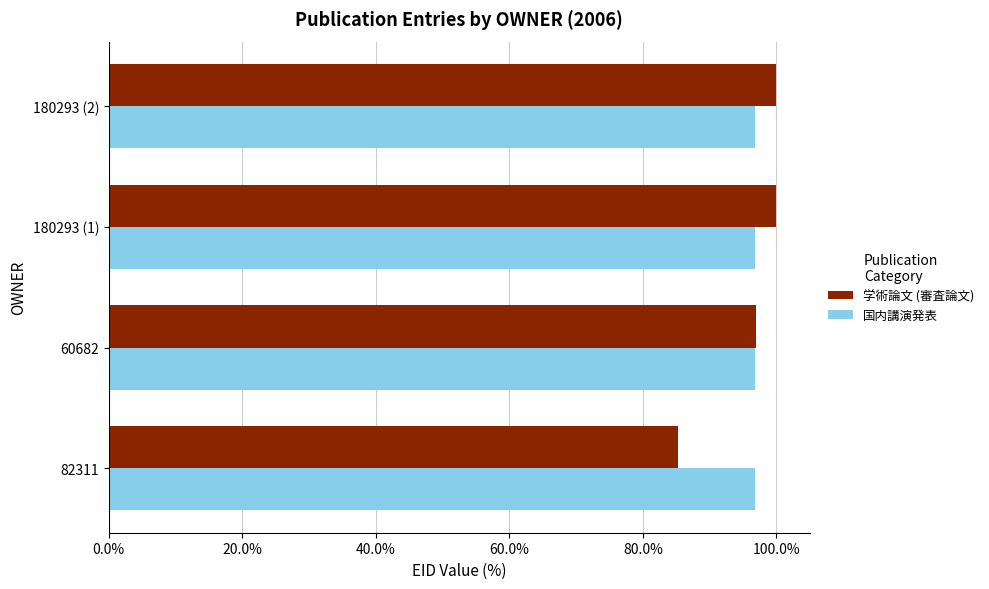

The value of 学術論文 (審査論文) at 60682 is 137.8. True or false?

False